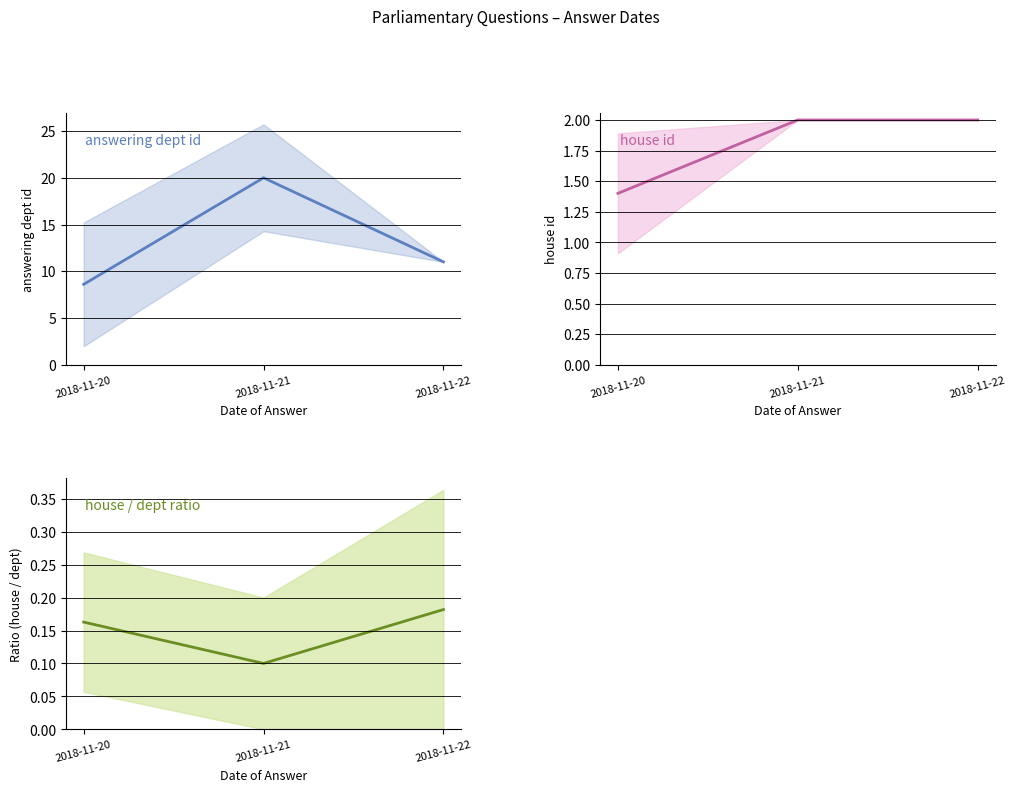

Rank the series at 2018-11-21 from highest to lowest value.

answering dept id, house id, house id / answering dept id